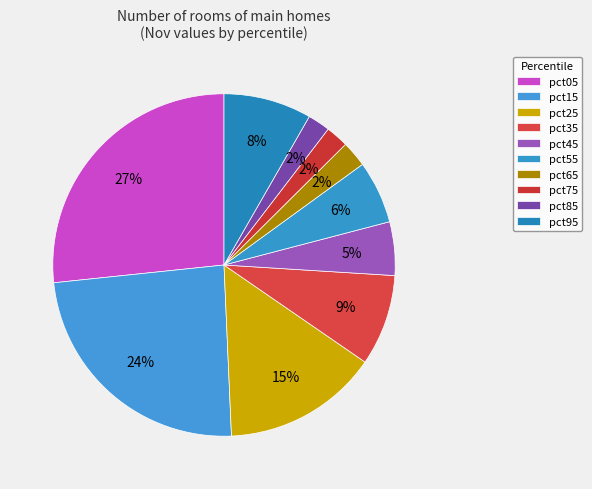

How many segments does this pie chart have?

10